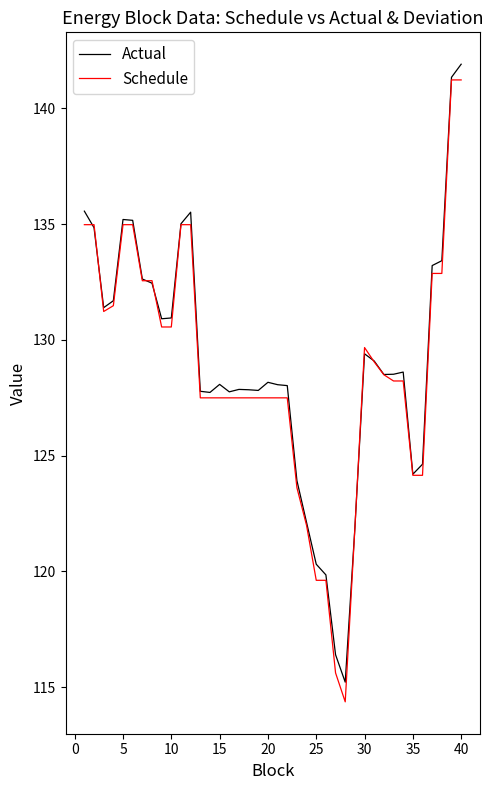

Which series has the largest range (max minus min)?

Schedule